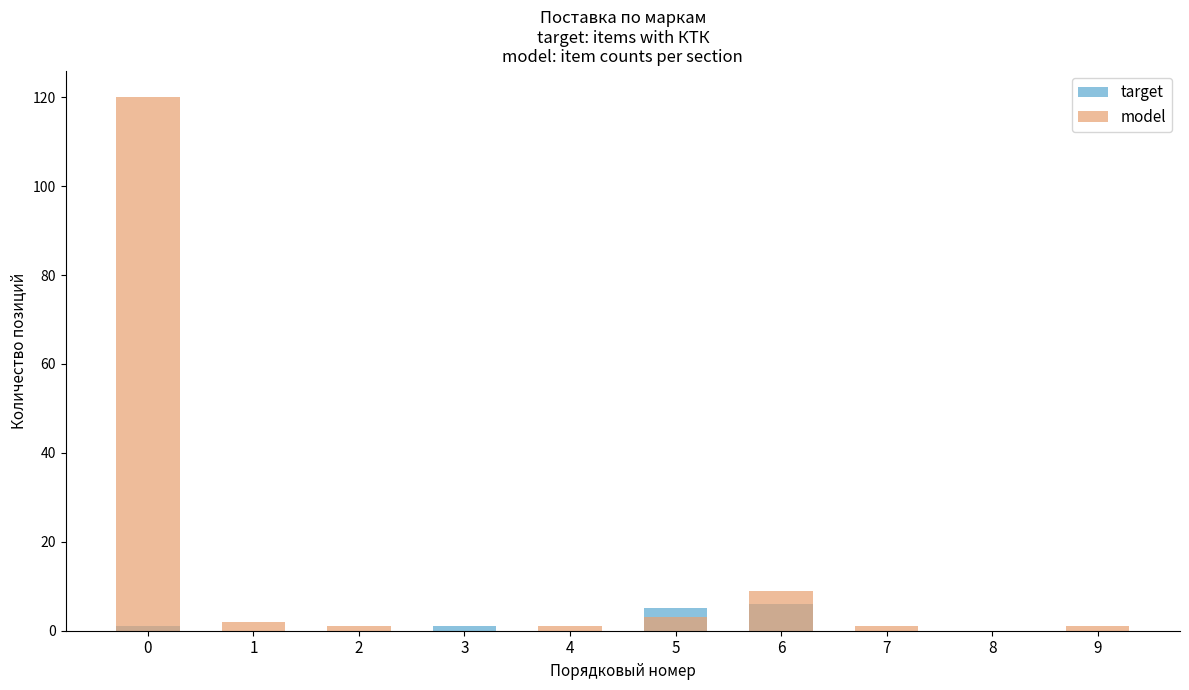

The model series shows 1 at 9. True or false?

True